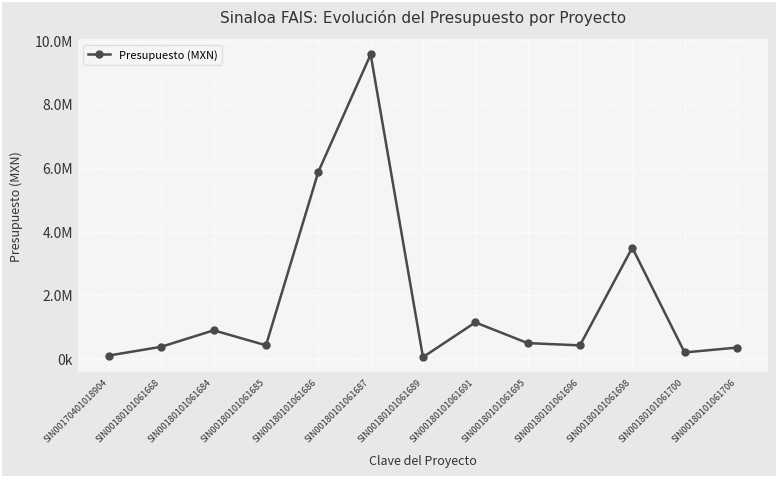

Does the chart have visible grid lines?

Yes